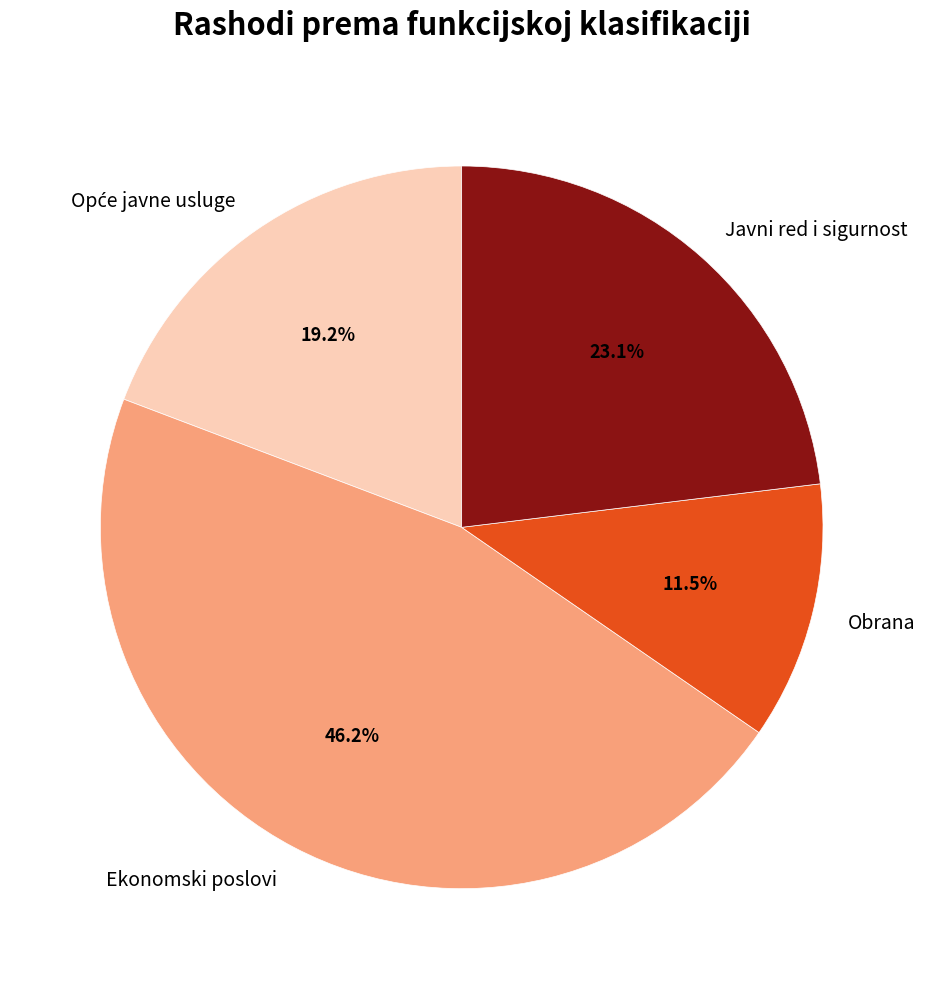

Is it true that Javni red i sigurnost is 17% of the pie?

False